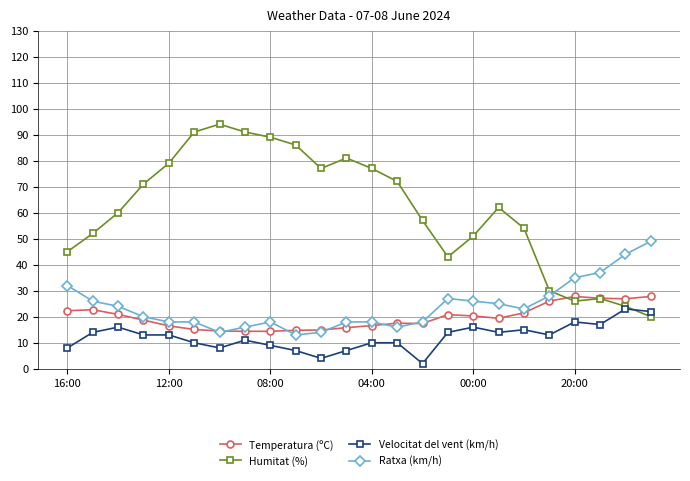

What is the value of the Temperatura (ºC) point at the 15th from the left?

17.4